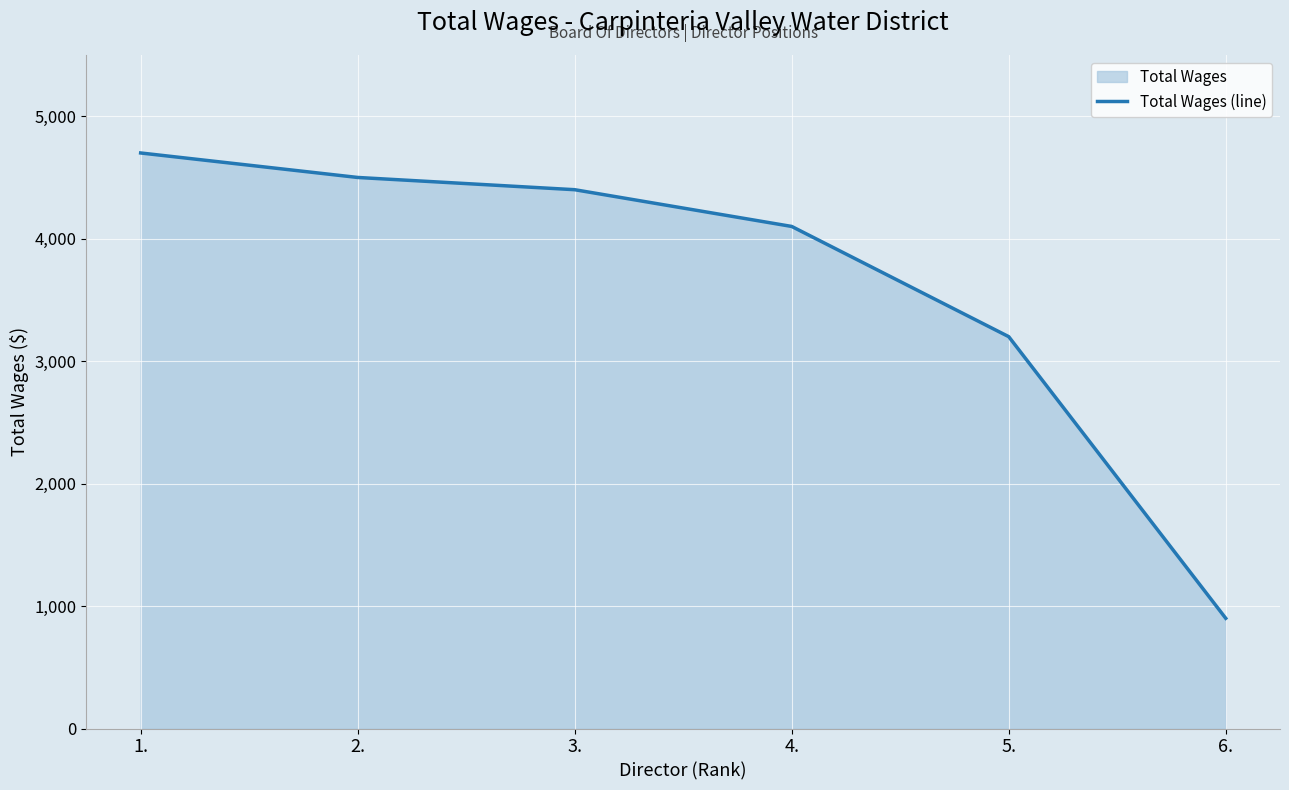

What is the ratio of the value at 5. to the value at 6.?

3.6